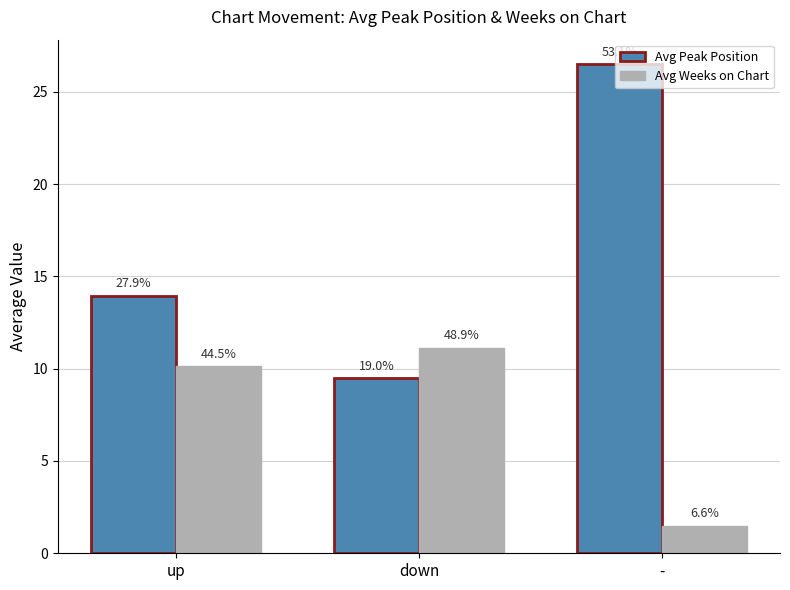

At which label is Avg Weeks on Chart closest to 6?

up